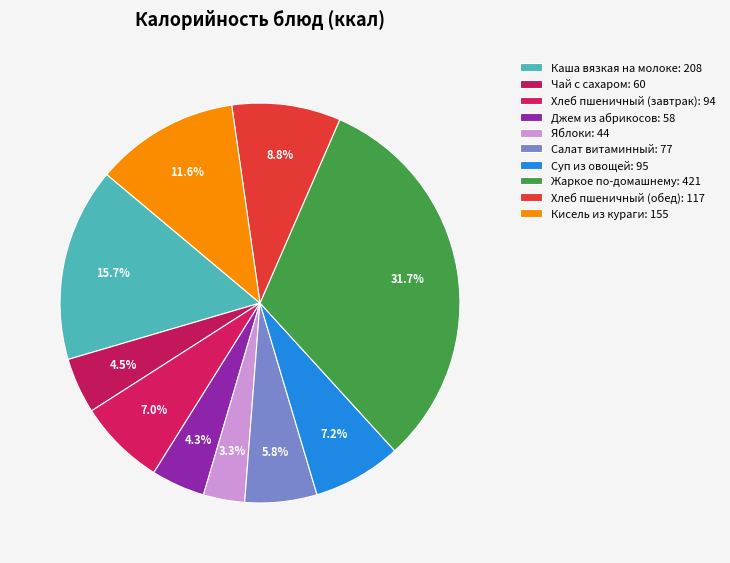

How many segments does this pie chart have?

10